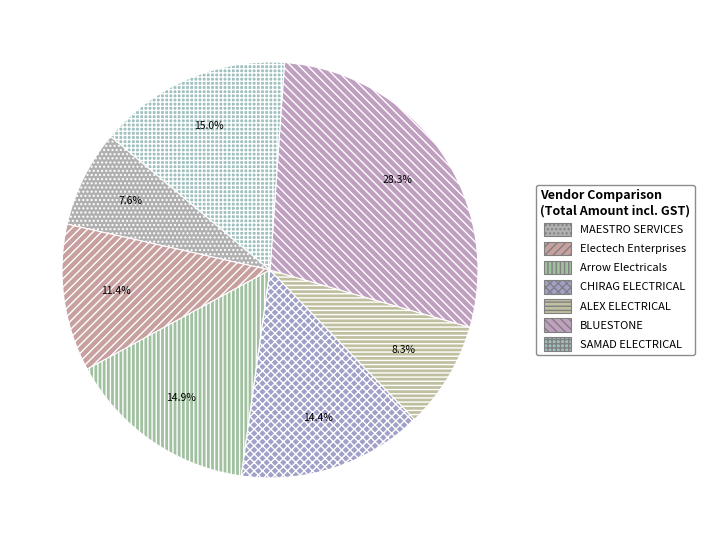

What percentage do Arrow Electricals and BLUESTONE together represent?

43.2%